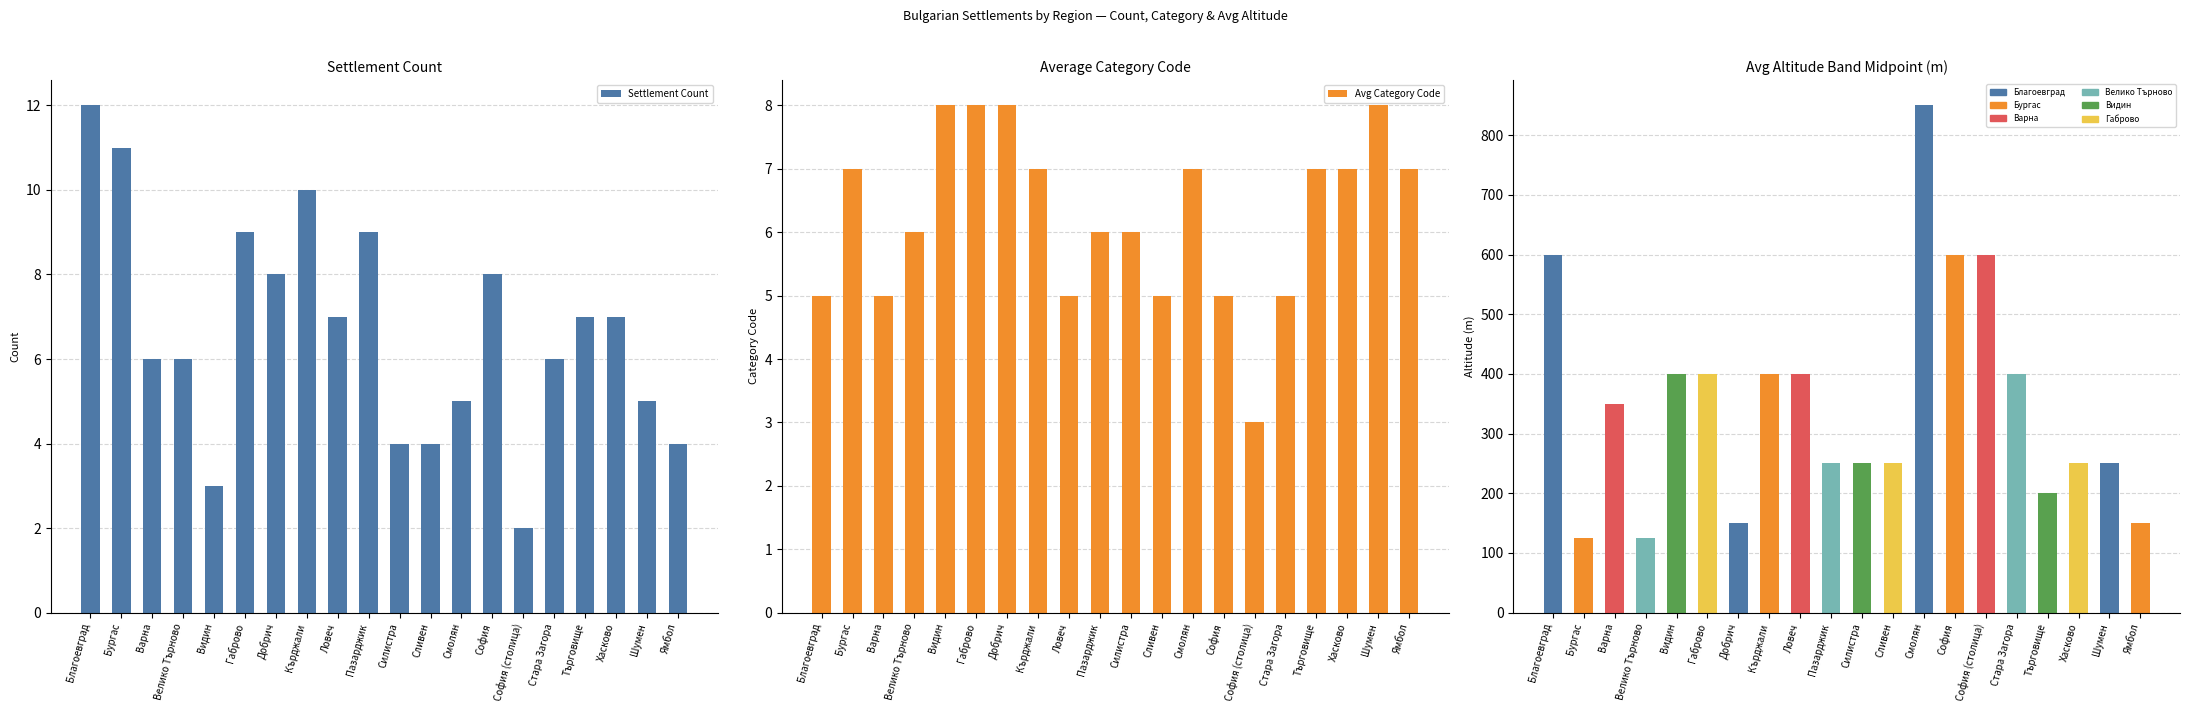

How many groups of bars are there?

20